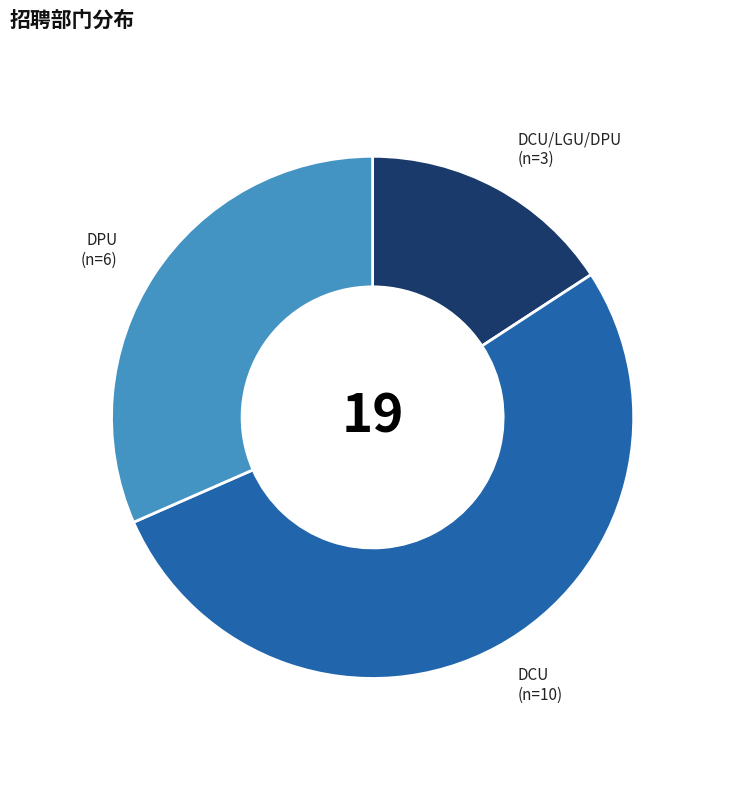

Which category has the smallest portion of the pie?

DCU/LGU/DPU